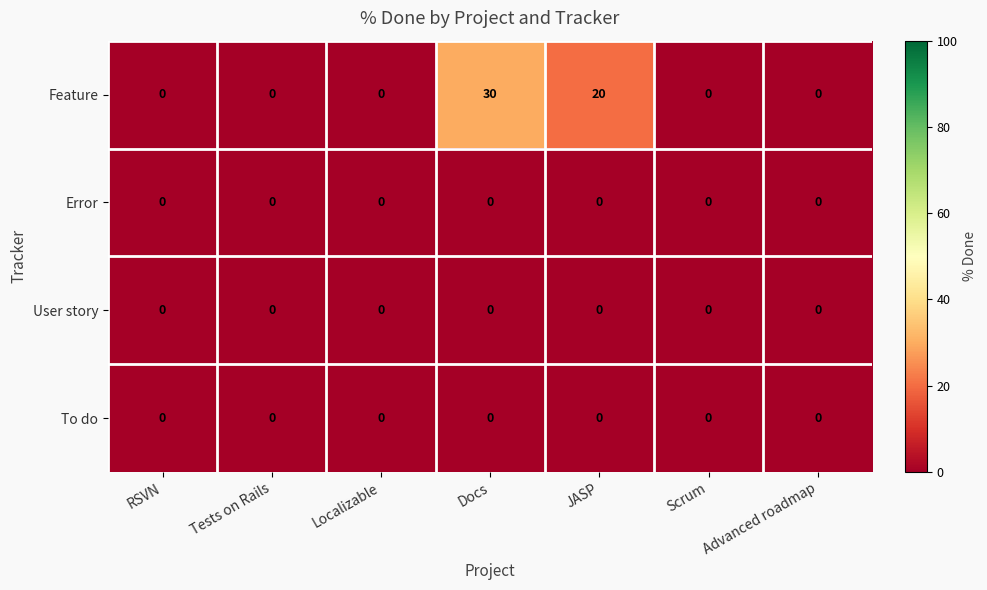

What is the total value across all series at Docs?

30